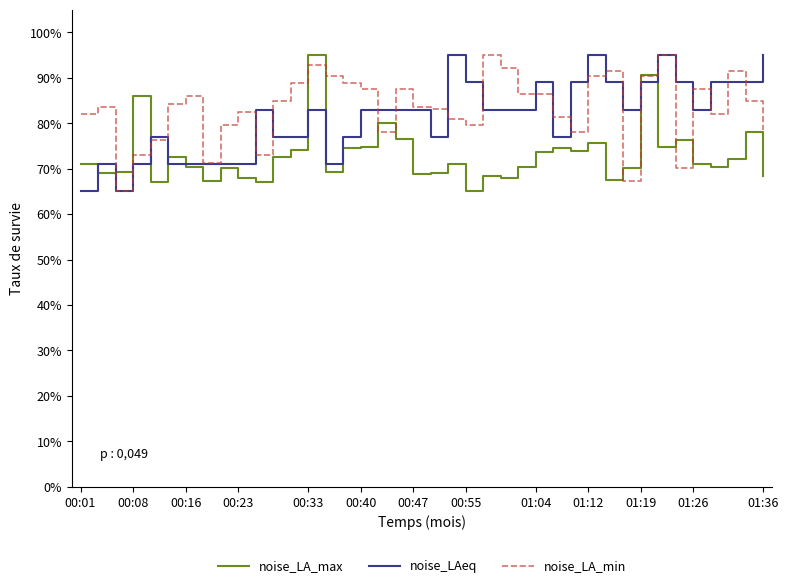

What is the difference between the maximum and minimum values in the noise_LAeq series?

30.0